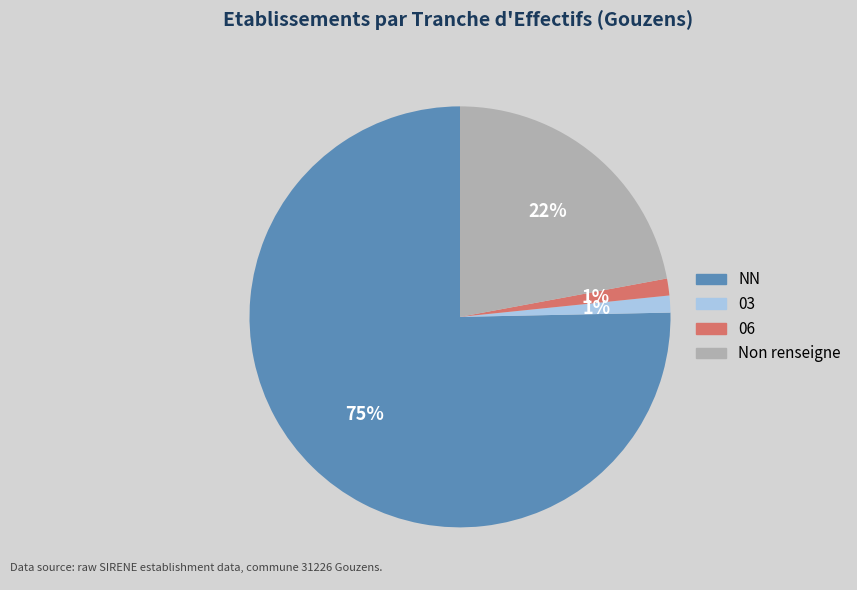

To the nearest percent, what is the average slice percentage?

25%